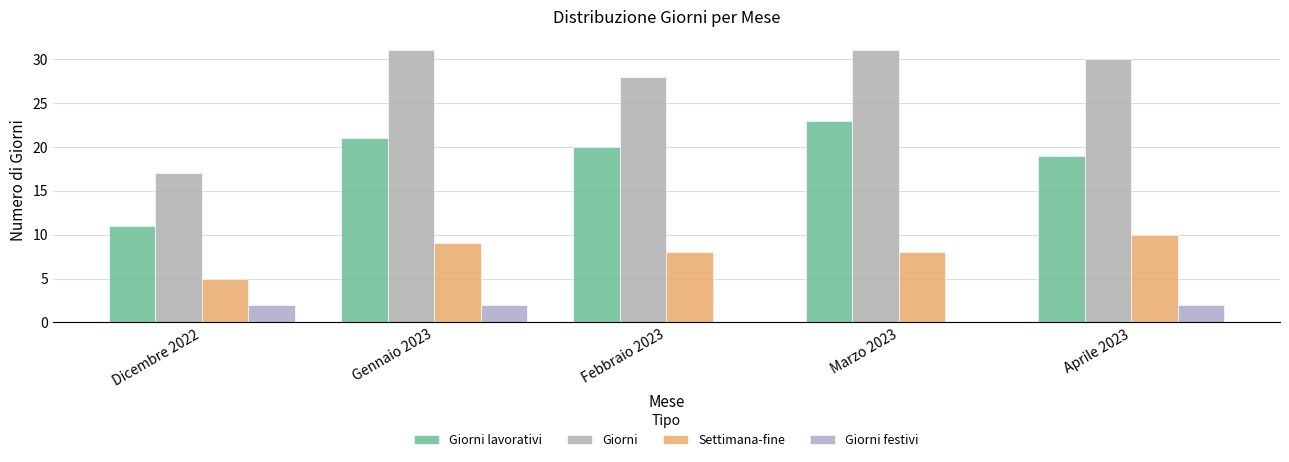

Is it true that Giorni equals 30 at Aprile 2023?

True